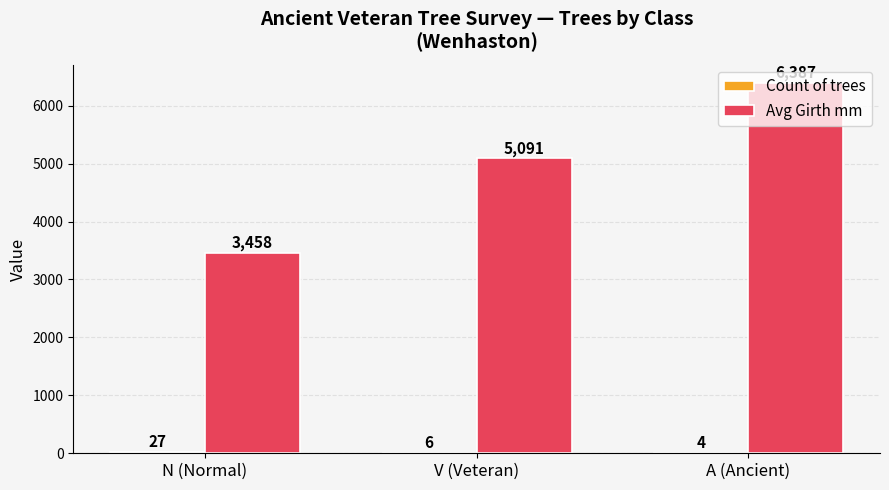

How many series are shown in this chart?

2